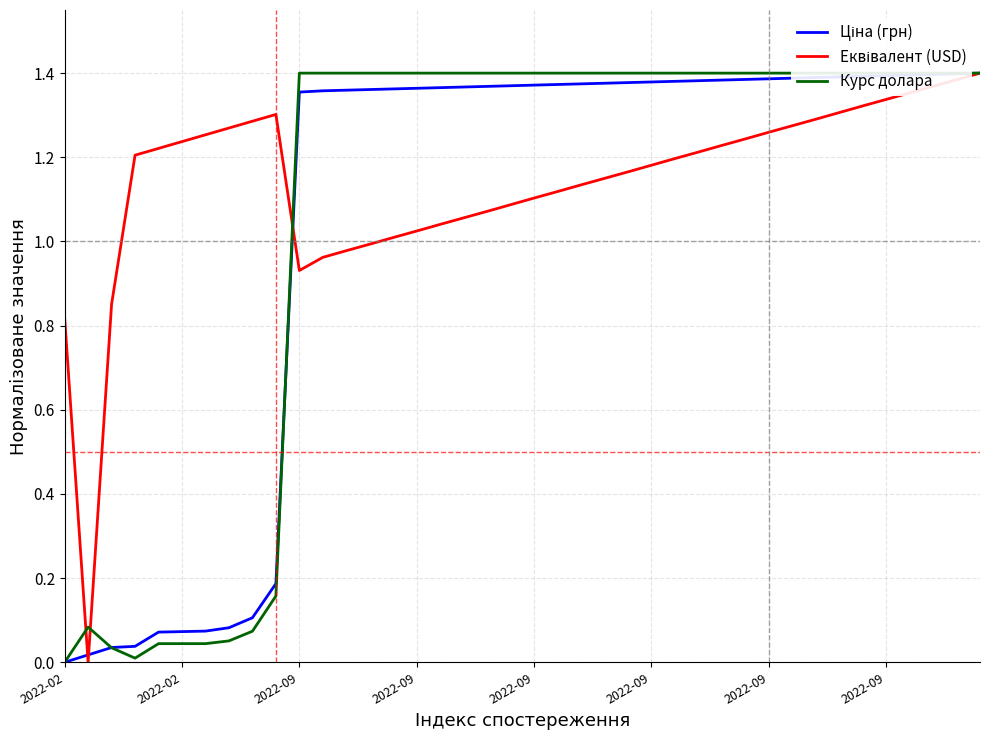

What is the approximate value of Курс долара at 34?

1.4